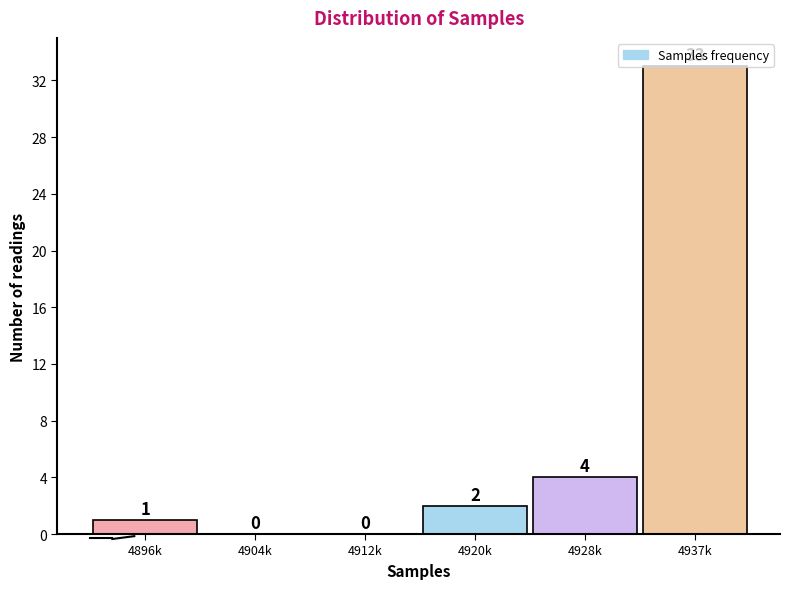

What is the sum of all values?

40